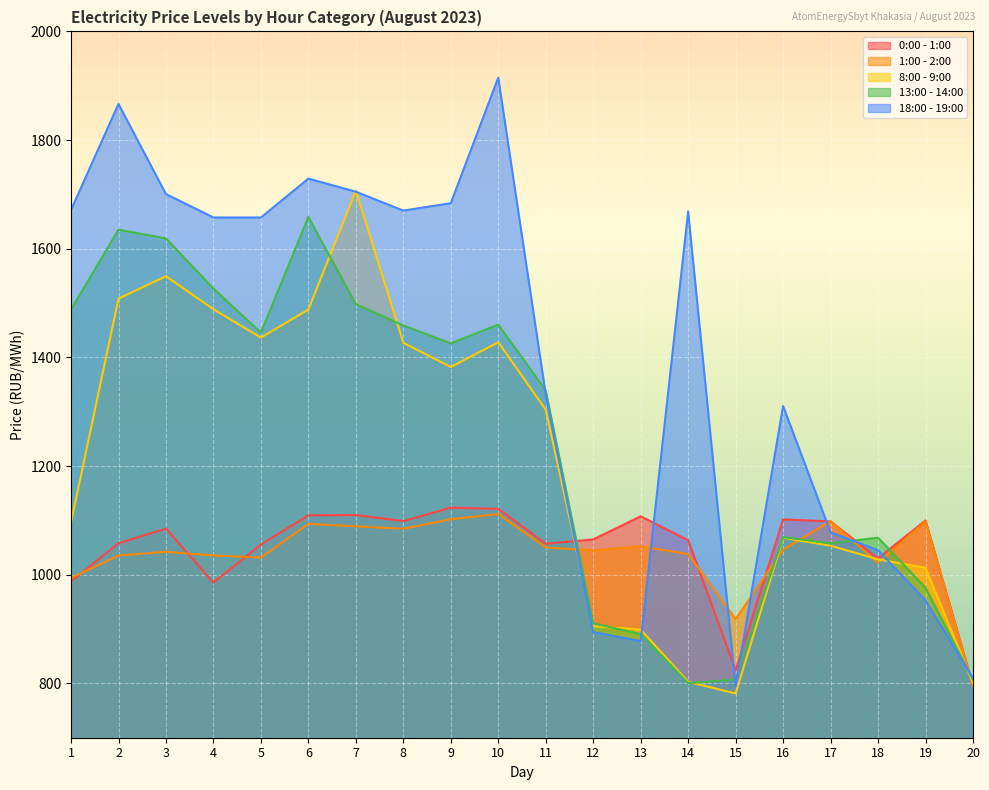

What is the value of the 18:00 - 19:00 point at the 20th from the left?

809.9